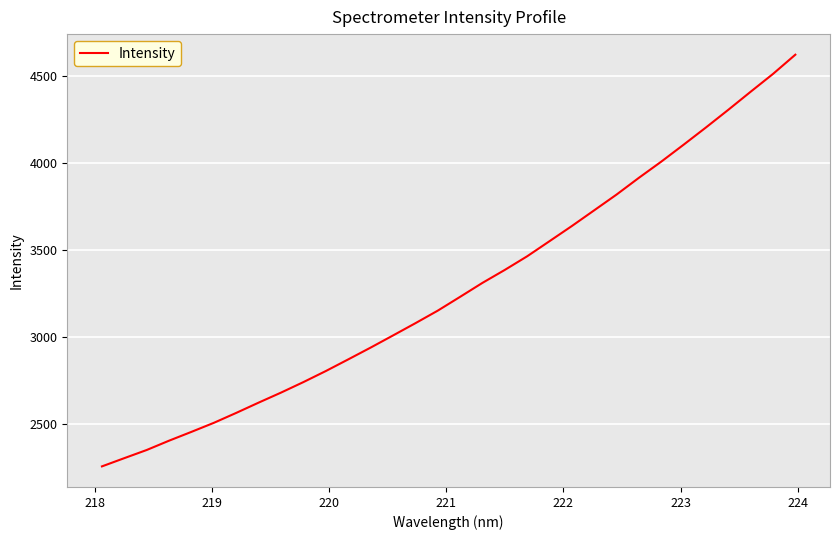

How many lines are shown in the chart?

1